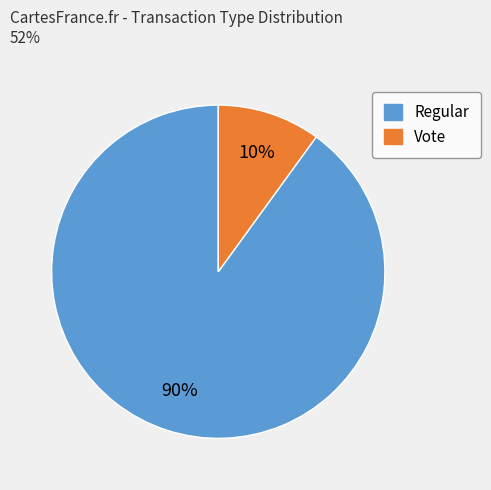

Which slice is the smallest?

Vote